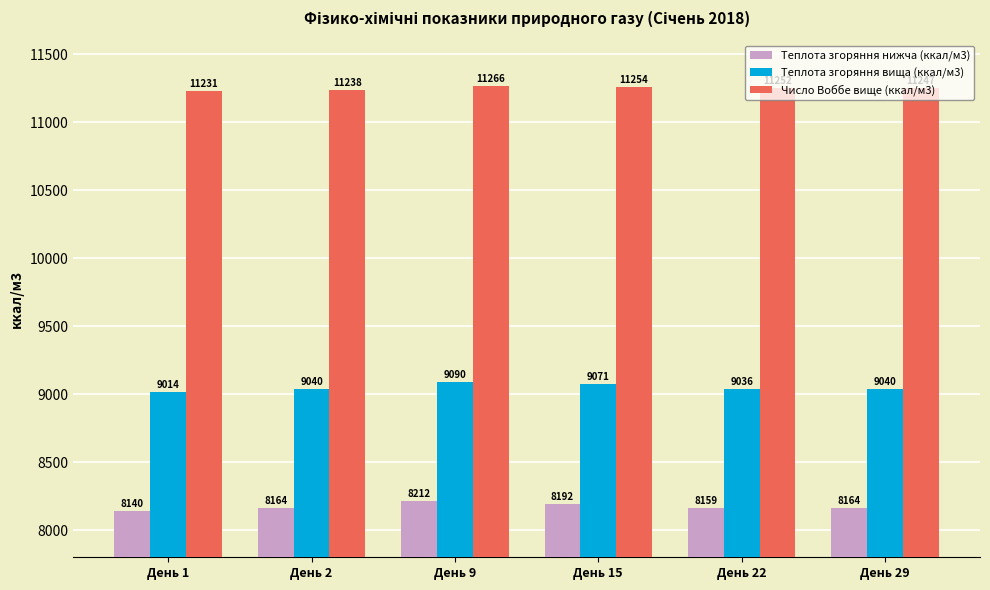

Which series has the largest total across all categories?

Число Воббе вище (ккал/м3)